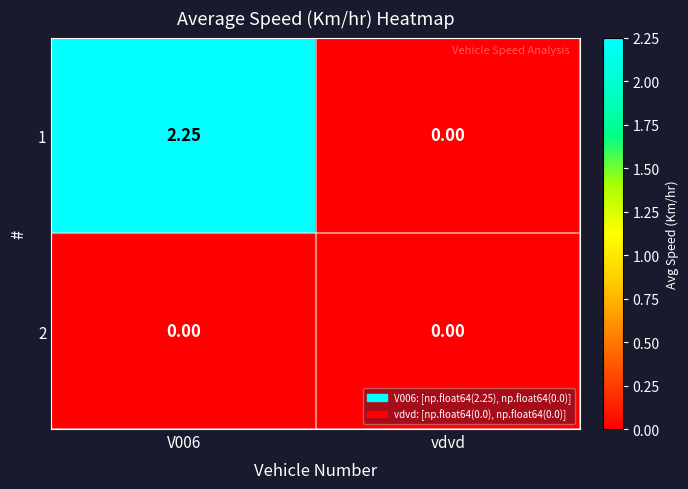

Where is 1 nearest to the value 1?

vdvd